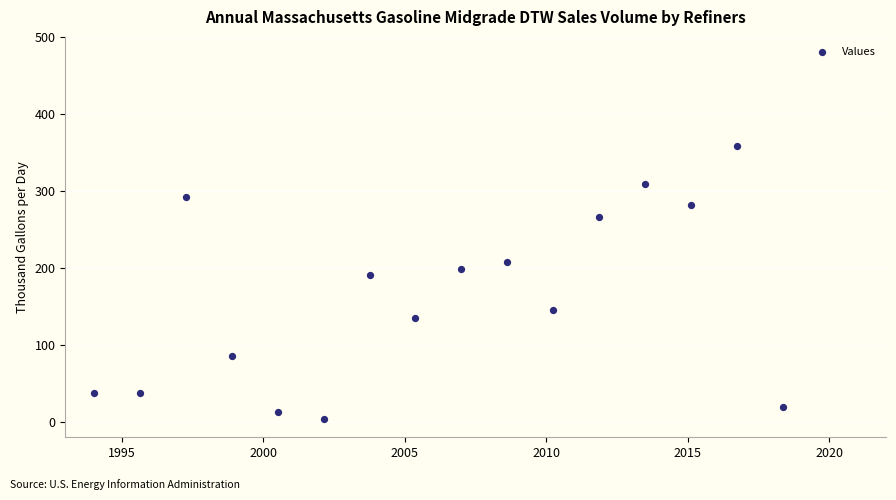

What Y value in the scatter plot is closest to 181?

191.3